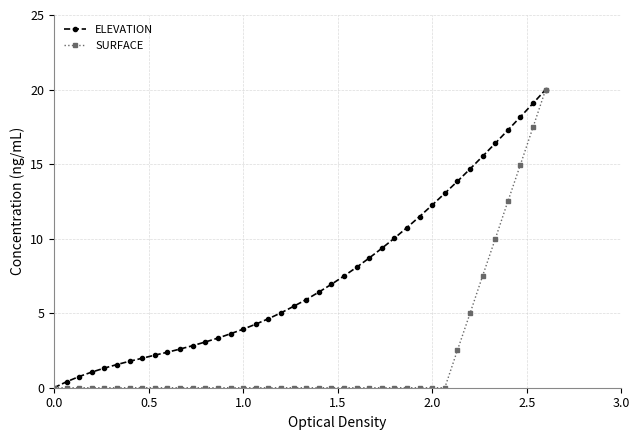

Count the number of data series in this chart.

2